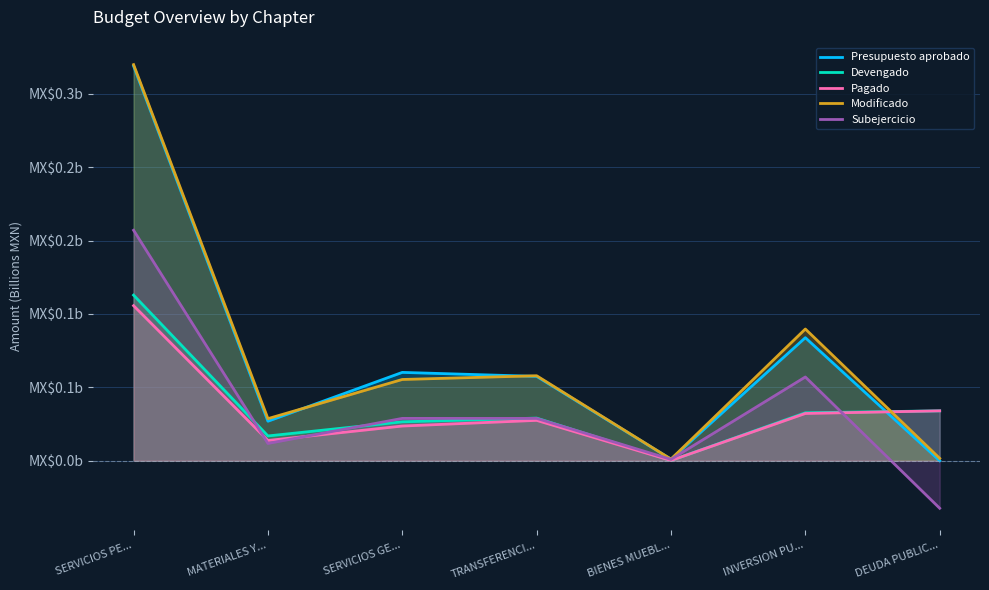

Which series changed the most between MATERIALES Y... and INVERSION PU...?

Modificado